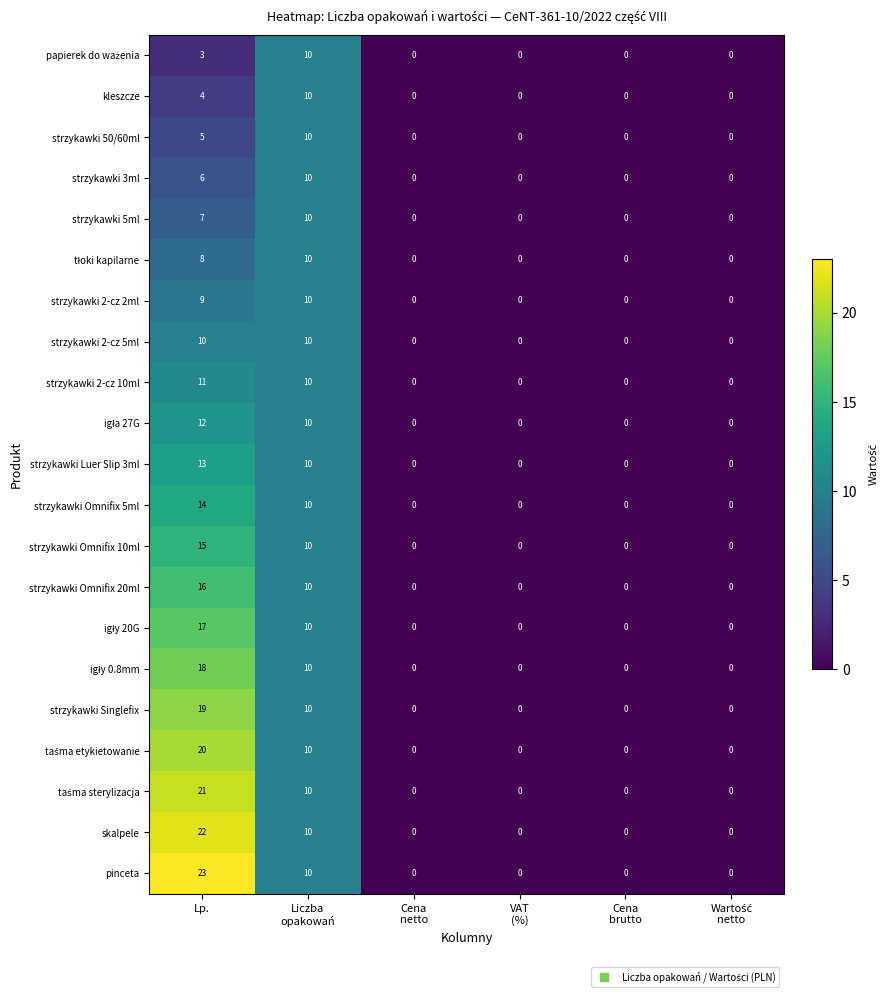

At which category is the sum across all series the highest?

Lp.